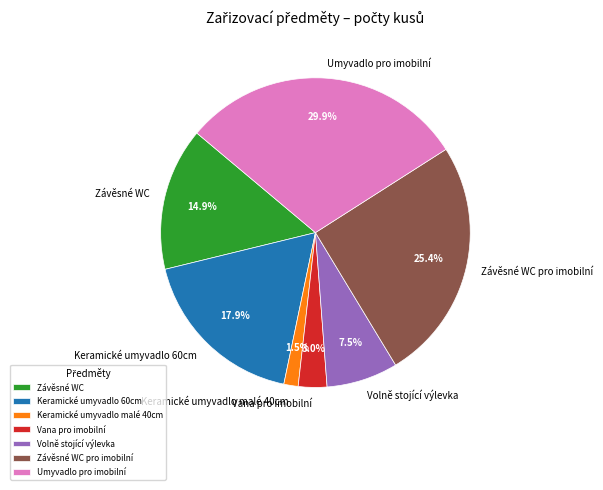

How many segments does this pie chart have?

7